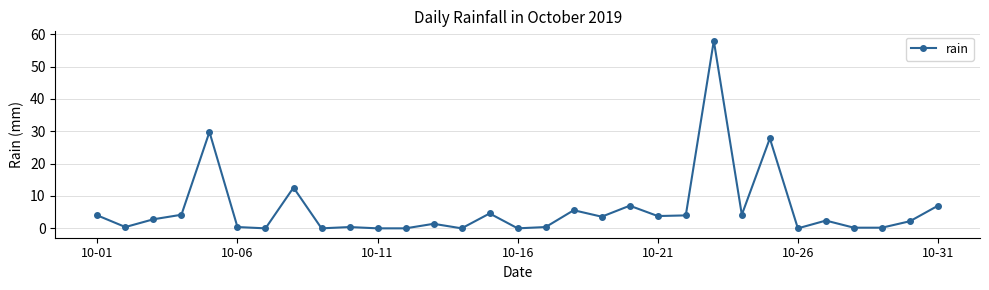

What is the difference between the maximum and minimum values?

58.0